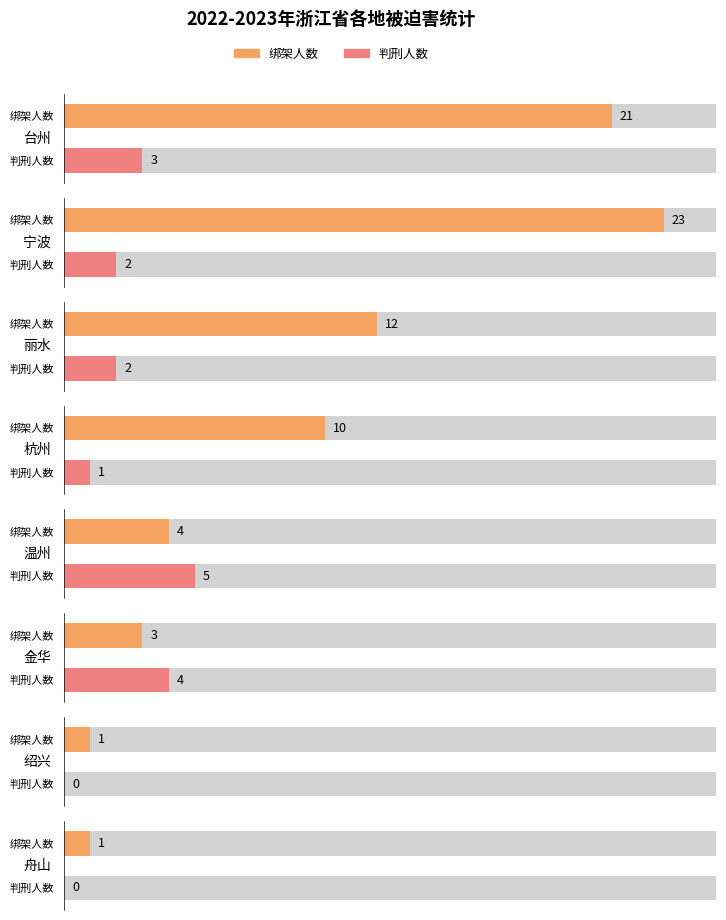

At which label does 绑架人数 first exceed 2?

台州